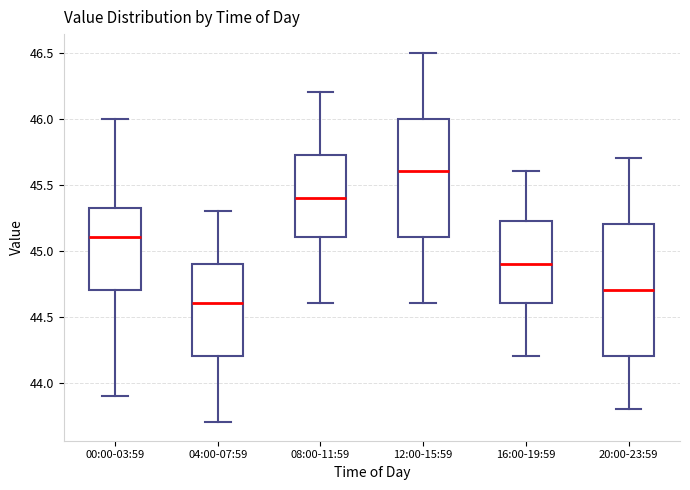

Where does the upper whisker of the box for 00:00-03:59 end on the y-axis? The values are not printed on the chart, so give them approximately, as read against the axis.

46.00